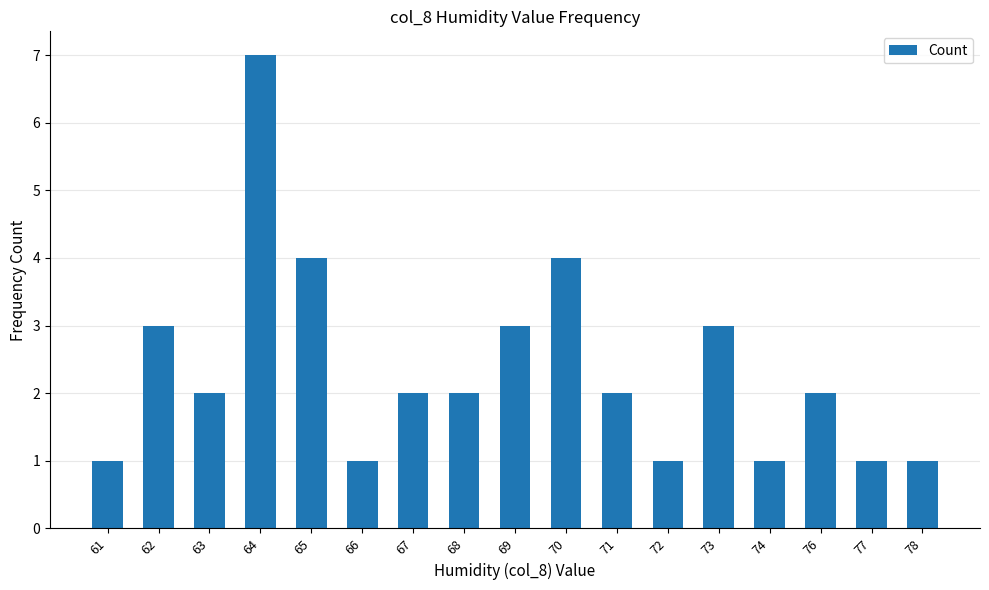

Reading right to left, extract all data points from this chart.

1	1	2	1	3	1	2	4	3	2	2	1	4	7	2	3	1